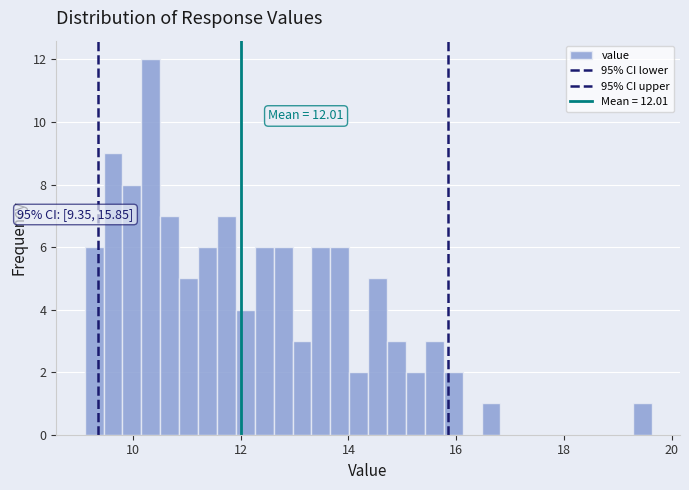

Read against the x-axis, roughly where is the centre of the tallest bar?

10.4